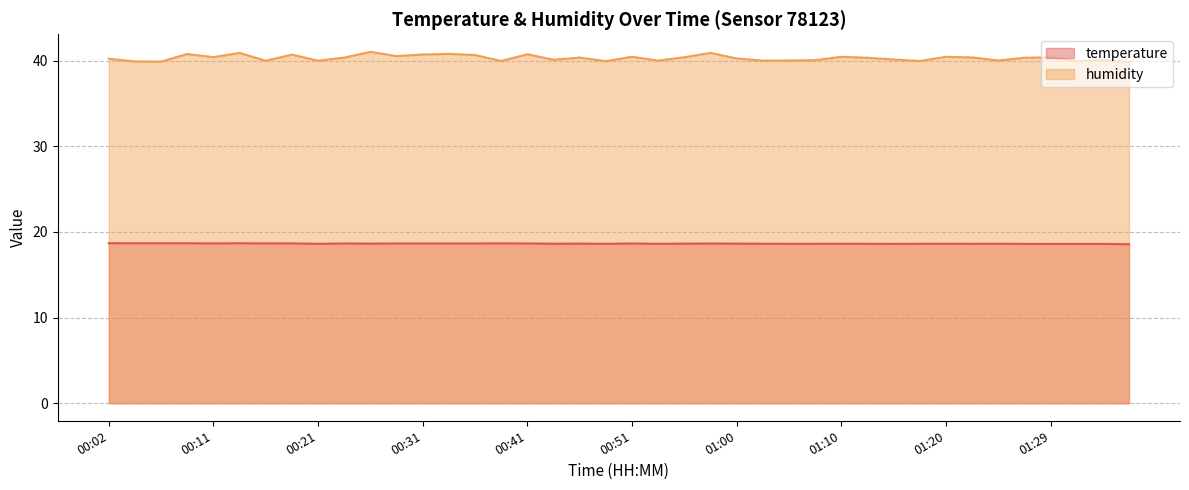

Which series changed the most between 00:33 and 01:17?

humidity